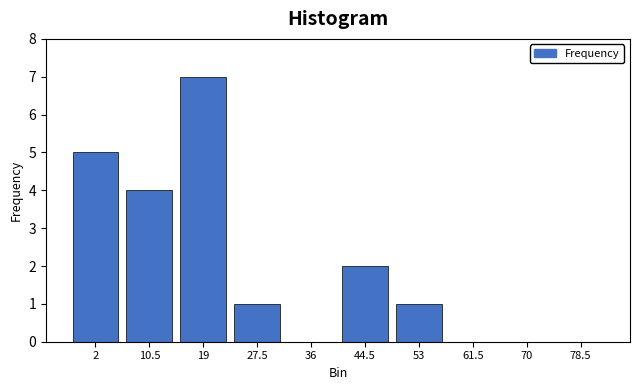

Reading right to left, extract all data points from this chart.

78.5=0	70=0	61.5=0	53=1	44.5=2	36=0	27.5=1	19=7	10.5=4	2=5